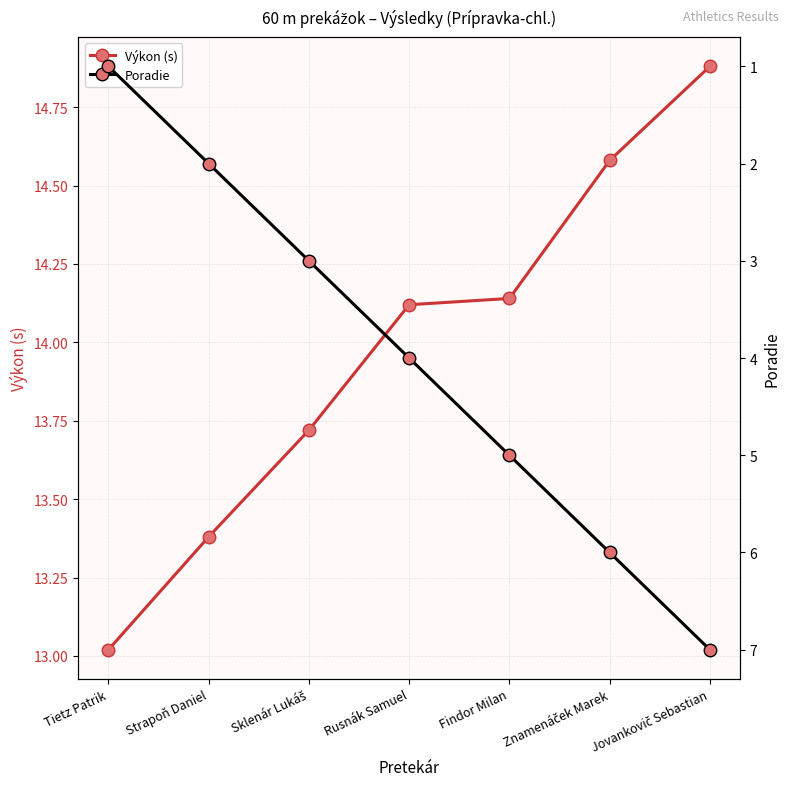

At which category is the sum across all series the highest?

Jovankovič Sebastian